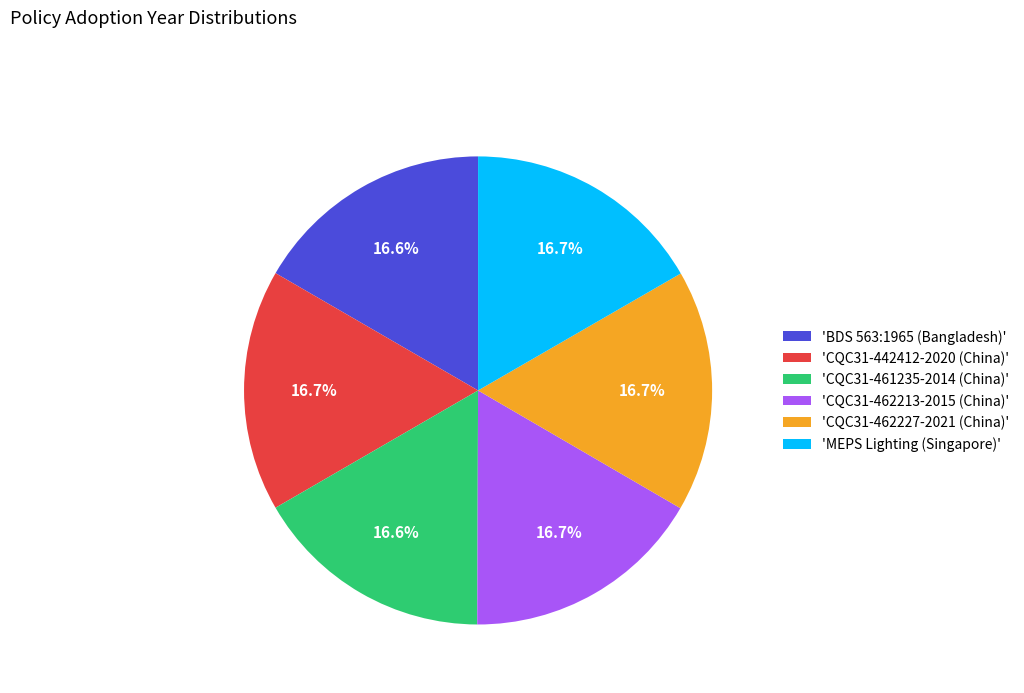

How many segments does this pie chart have?

6